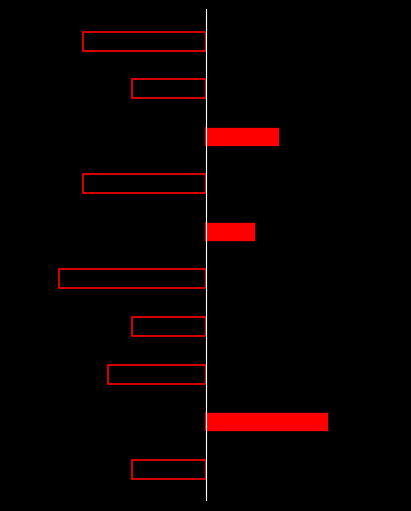

Reading left to right, list all the values displayed in this chart.

Other: 0=-3	1=0	2=-4	3=-3	4=-6	5=0	6=-5	7=0	8=-3	9=-5
Fiction/YA: 0=0	1=5	2=0	3=0	4=0	5=2	6=0	7=3	8=0	9=0